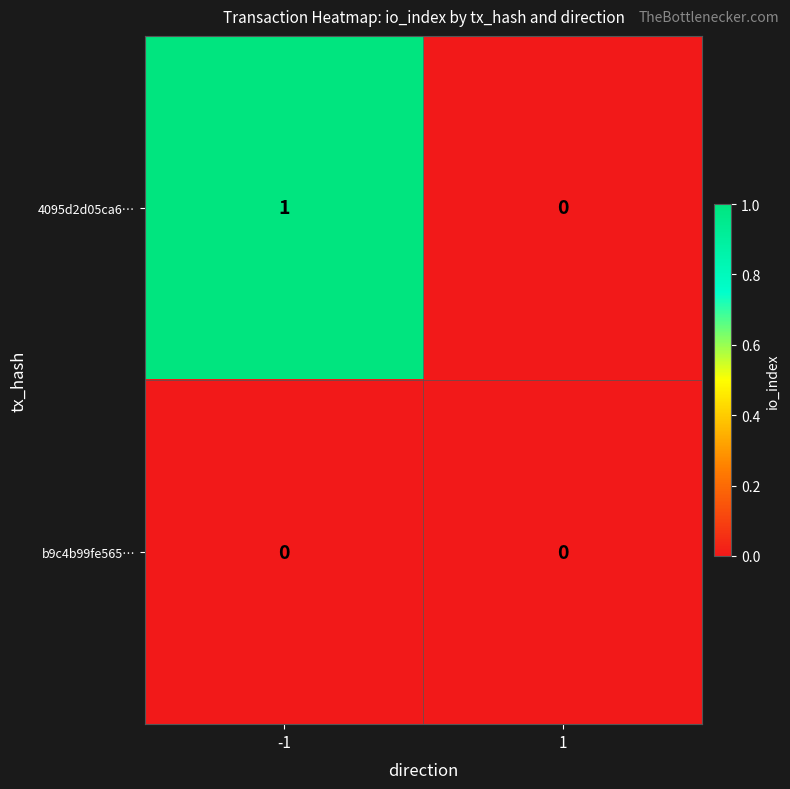

The b9c4b99fe565… series shows 0 at 1. True or false?

True